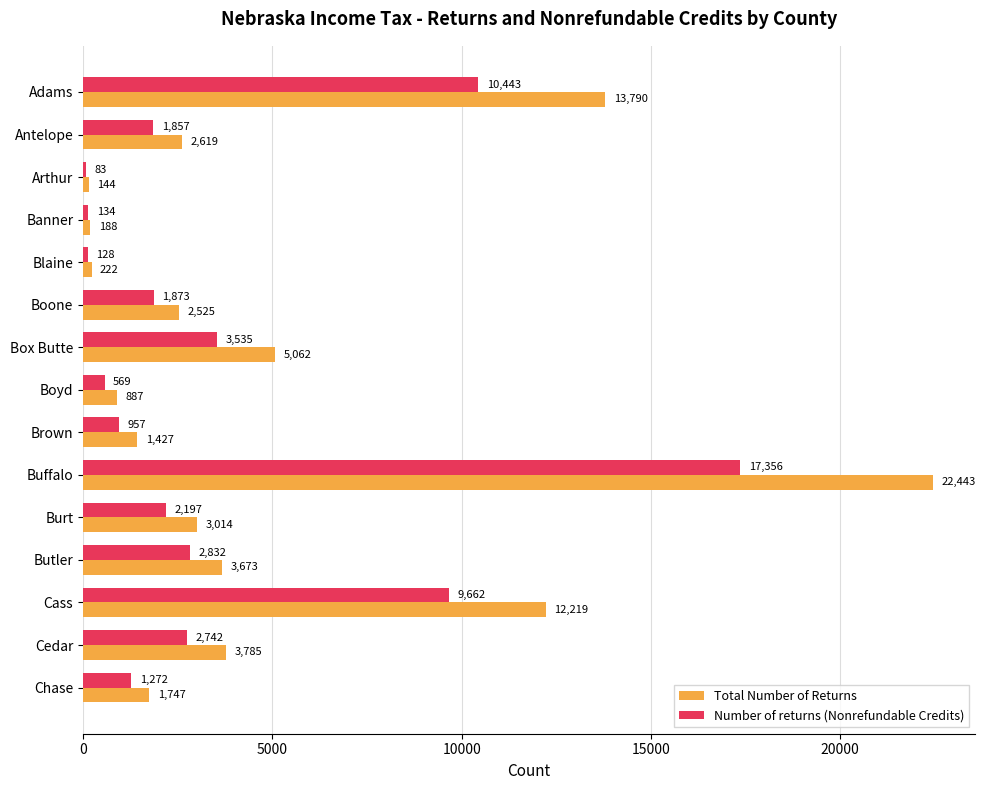

Which series has the largest range (max minus min)?

Total Number of Returns